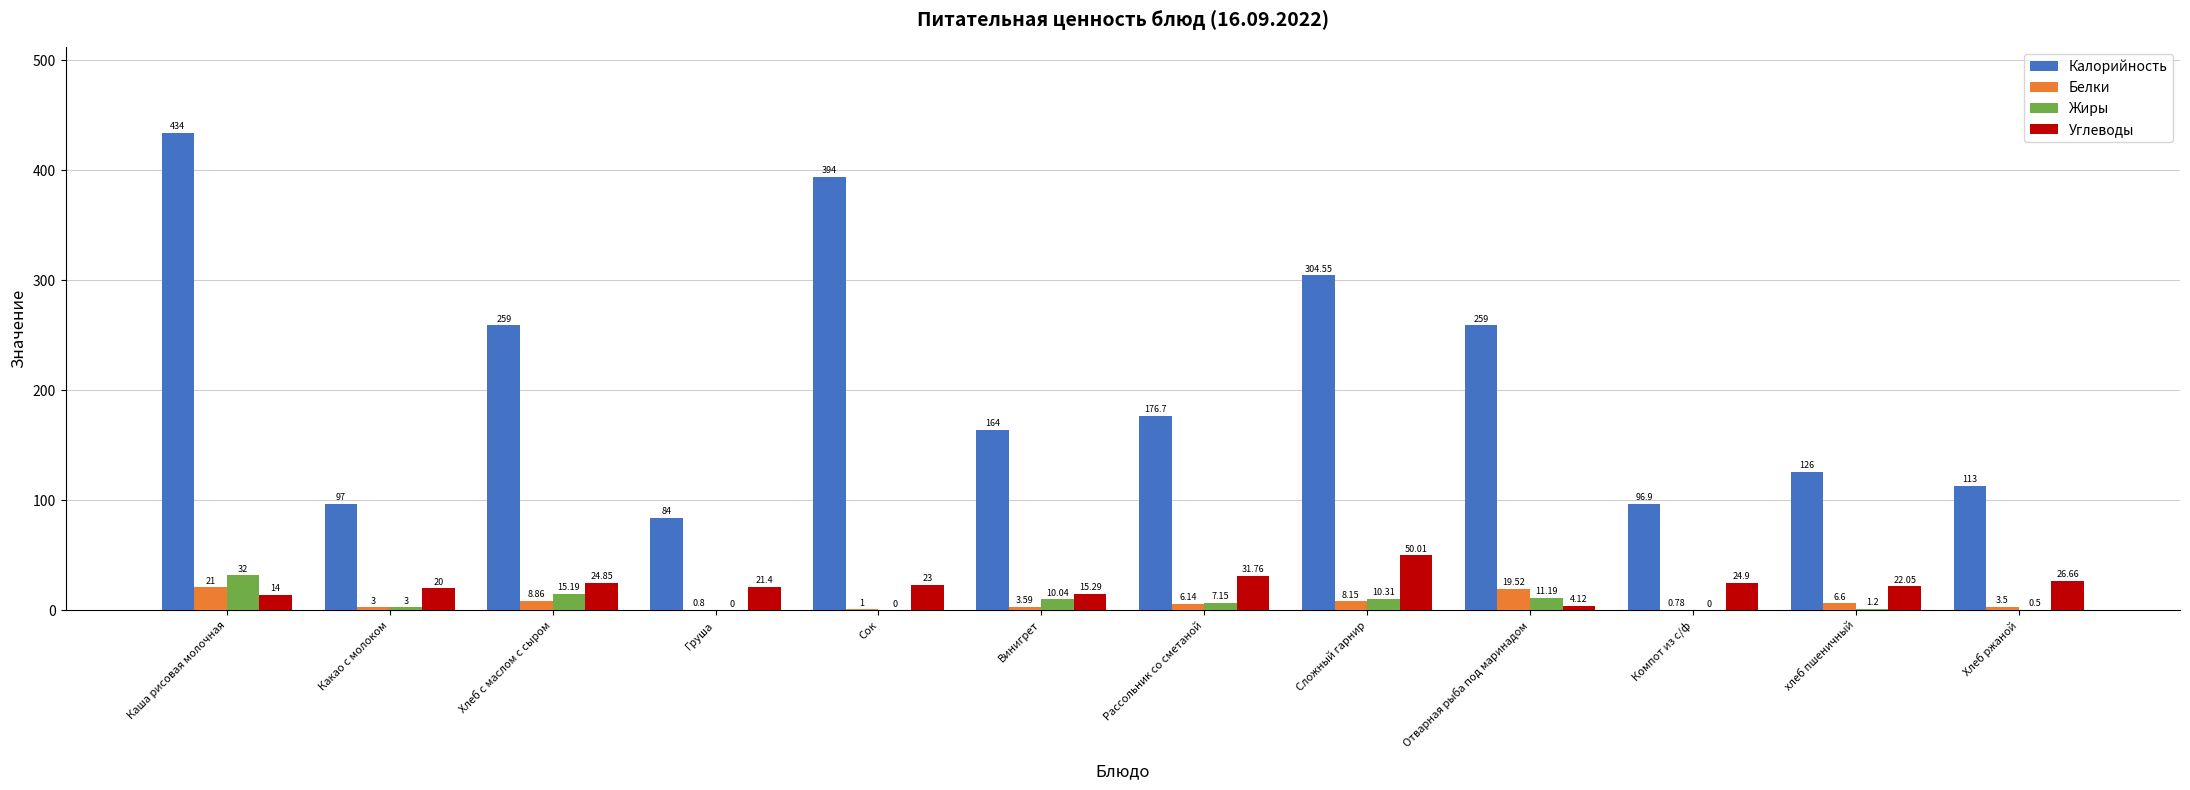

Which category has the highest value in the Белки series?

Каша рисовая молочная